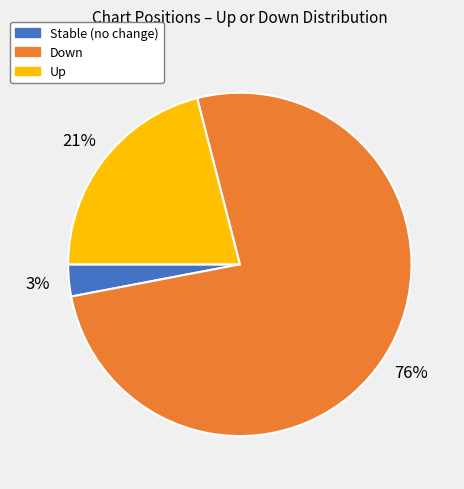

Combined, do Down and Up account for over 50%?

Yes